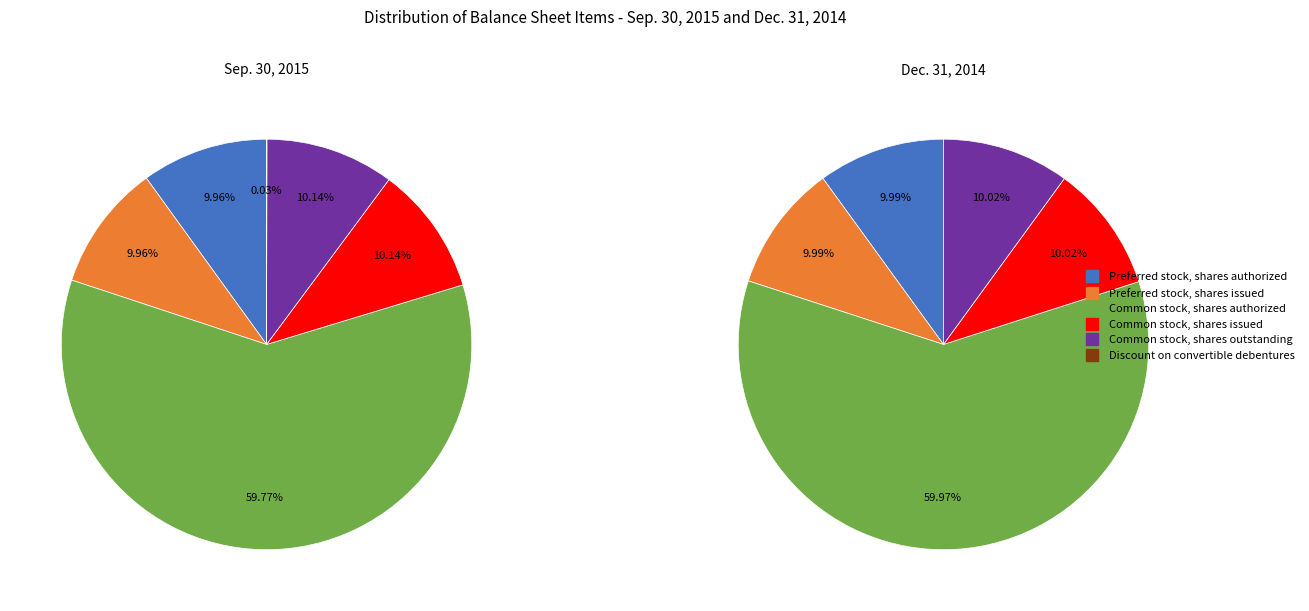

Combined, what portion of the pie is Common stock, shares issued and Discount on convertible debentures?

10.2%